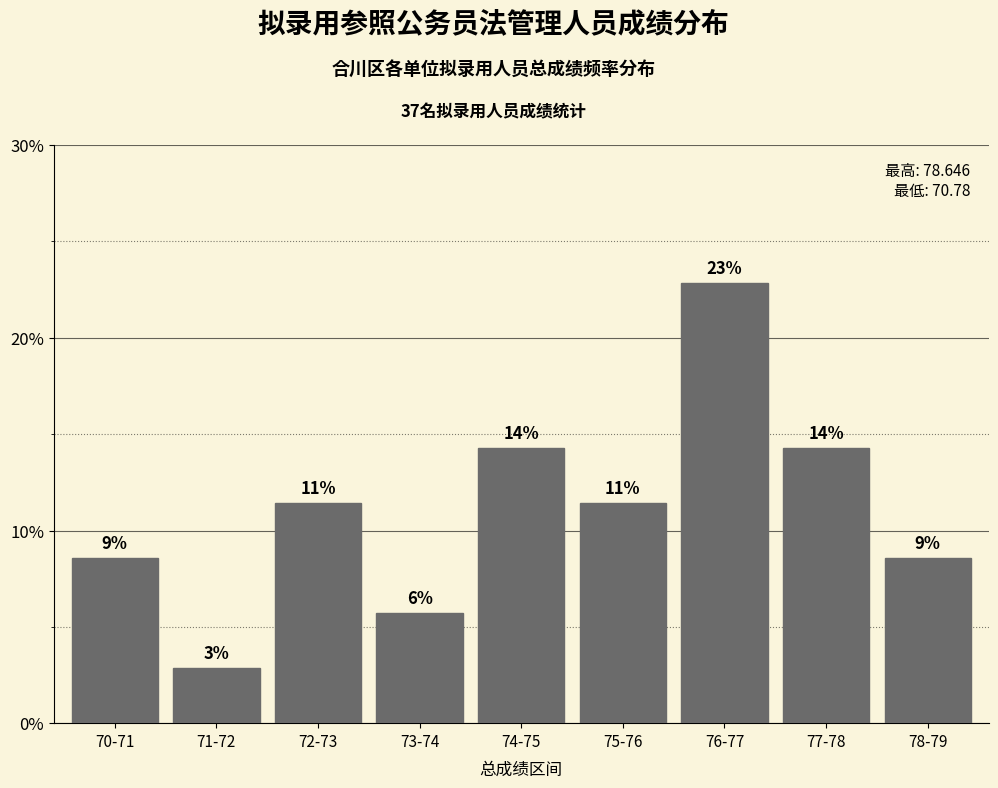

List the labels in order of value, largest first.

76-77, 74-75, 77-78, 72-73, 75-76, 70-71, 78-79, 73-74, 71-72